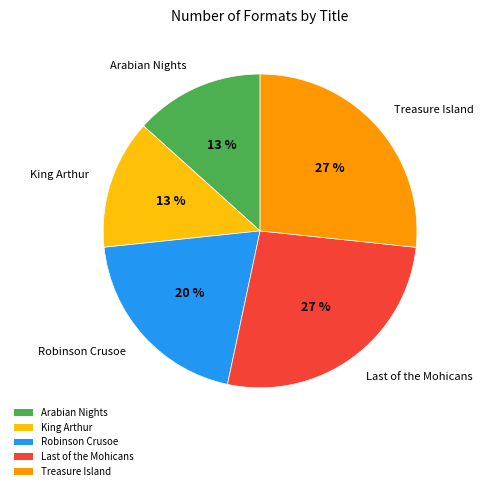

Approximately how many times larger is the value at Robinson Crusoe compared to Arabian Nights?

1.5